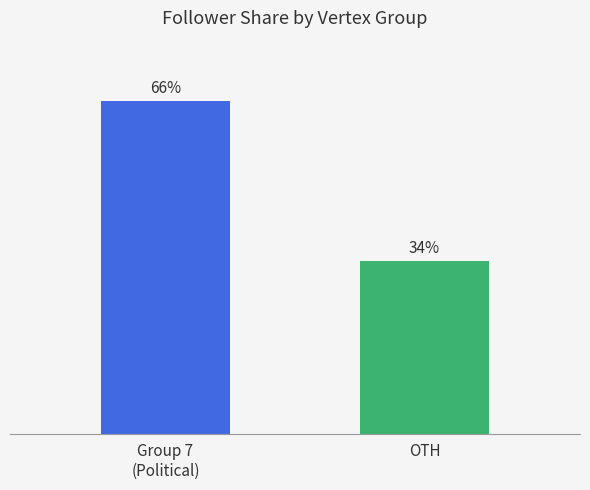

Are the bars horizontal?

No